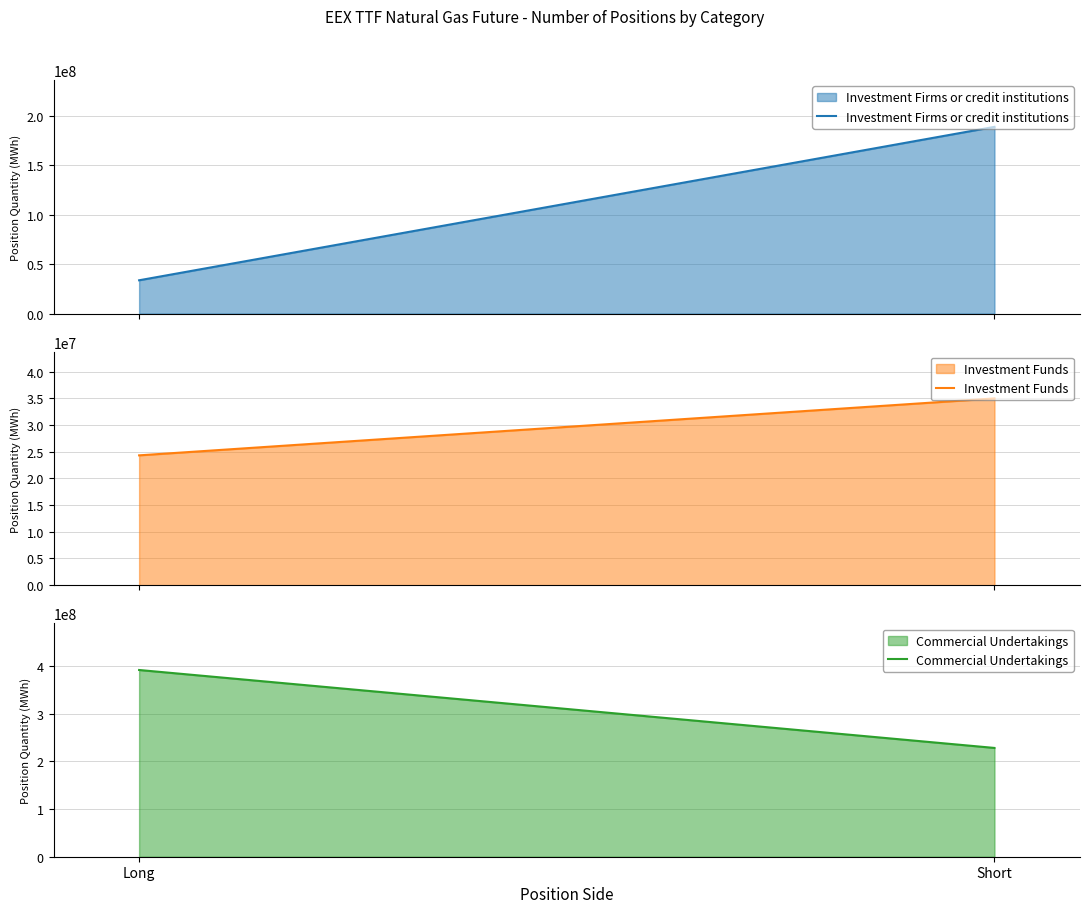

List the series in order of their peak value, highest first.

Commercial Undertakings, Investment Firms or credit institutions, Investment Funds